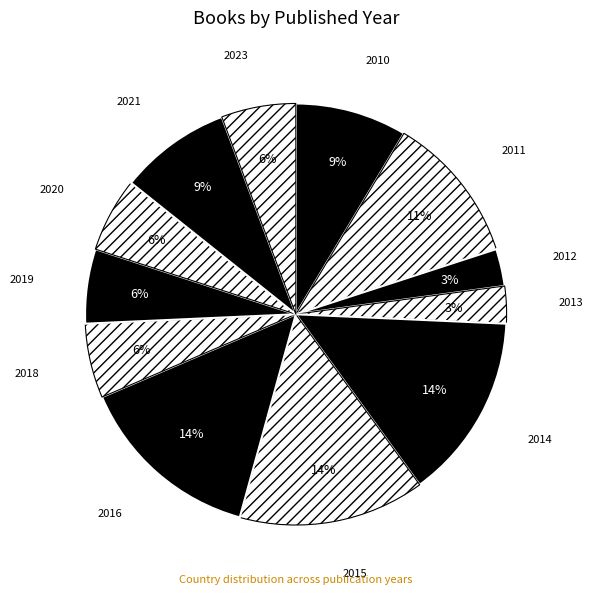

Is it true that 2011 is 1% of the pie?

False